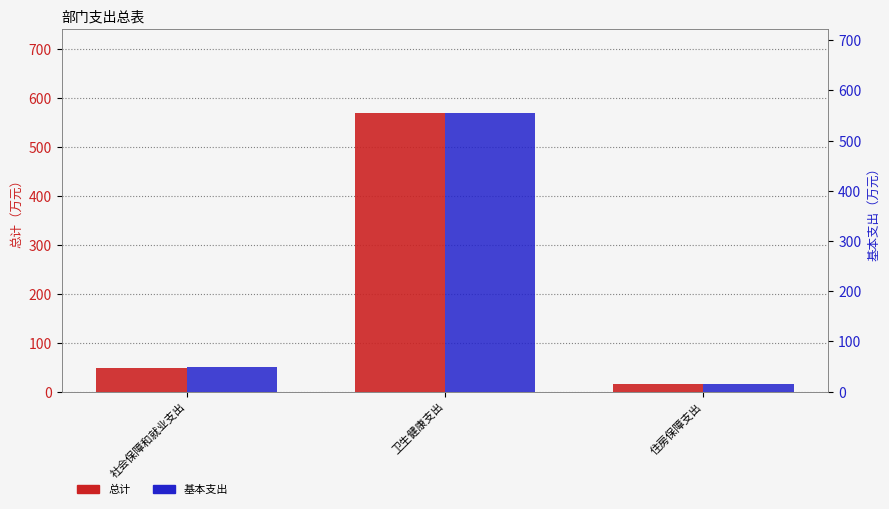

At how many categories does at least one series exceed 20?

2